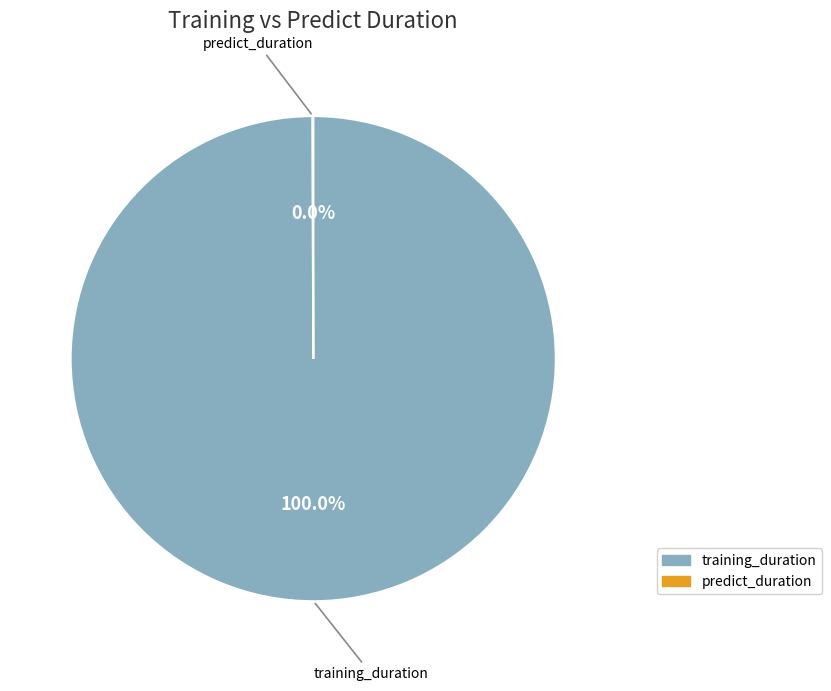

Which slice represents more than half of the pie?

training_duration